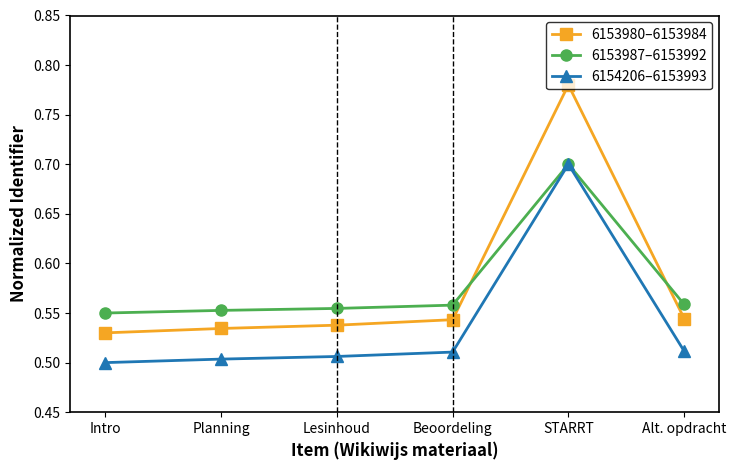

Is the value of 6153987–6153992 at STARRT greater than the value of 6154206–6153993 at Beoordeling?

Yes